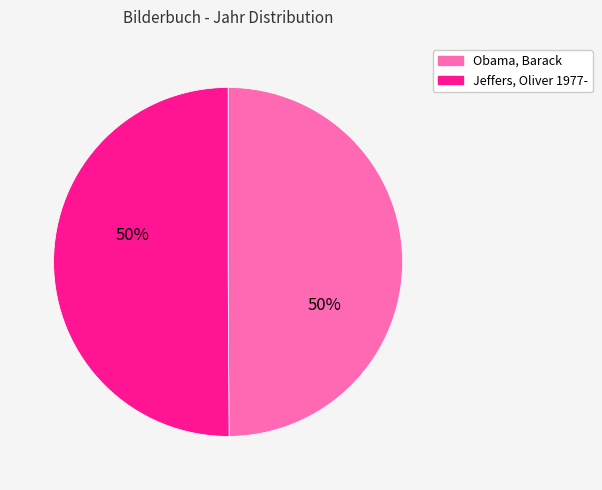

Is the sum of Obama, Barack and Jeffers, Oliver 1977- greater than half?

Yes